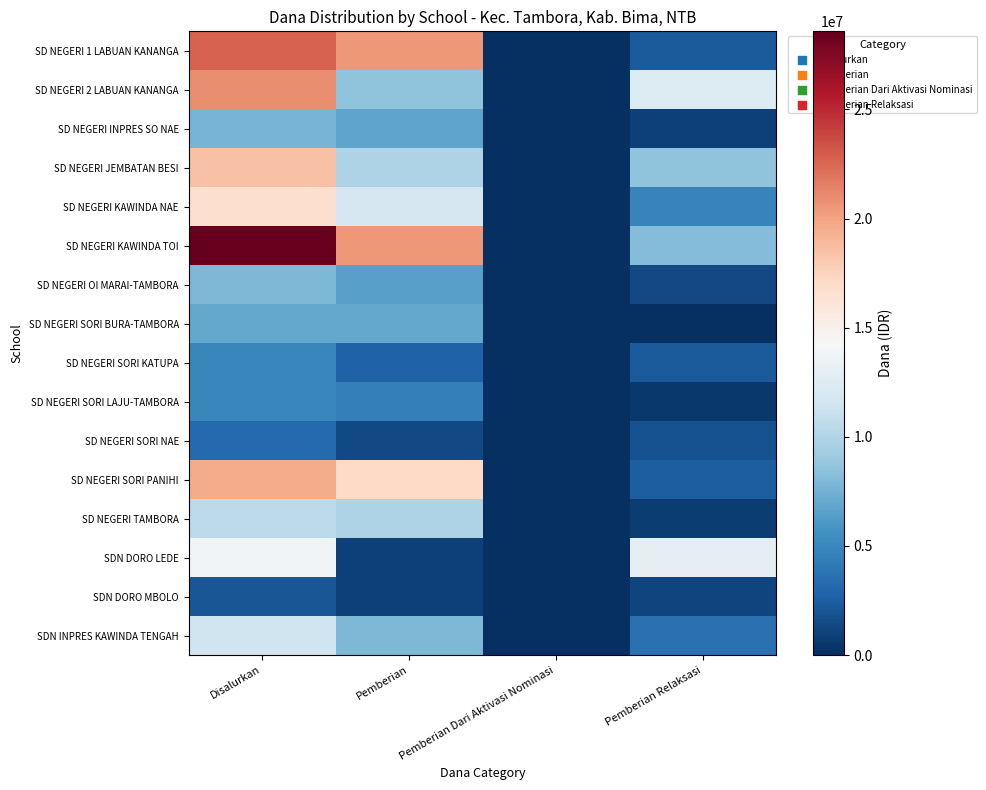

Which label corresponds to the largest value in the chart?

Disalurkan